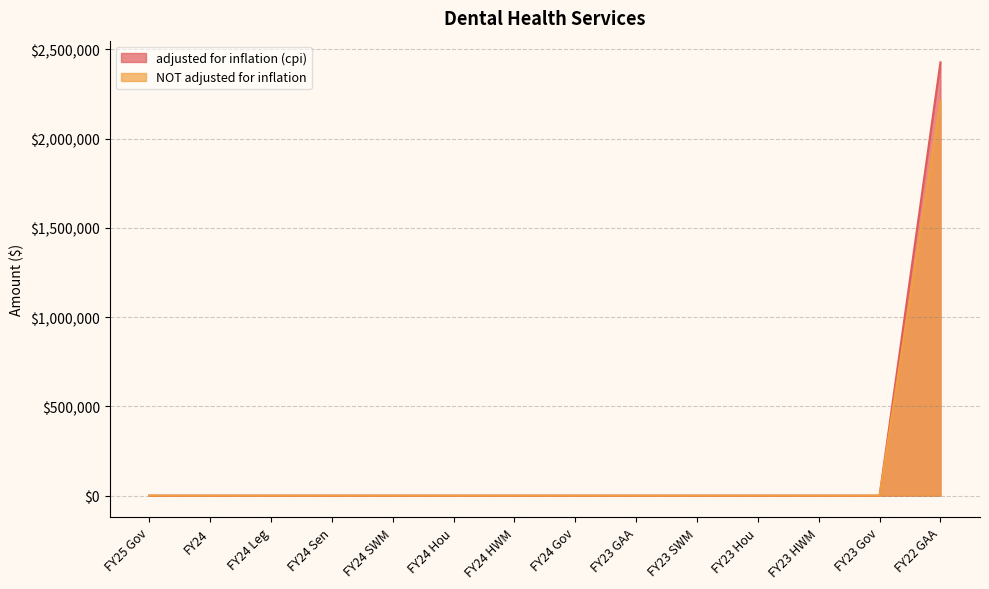

Reading left to right, list all the values displayed in this chart.

adjusted for inflation (cpi): FY25 Gov=0	FY24=0	FY24 Leg=0	FY24 Sen=0	FY24 SWM=0	FY24 Hou=0	FY24 HWM=0	FY24 Gov=0	FY23 GAA=0	FY23 SWM=0	FY23 Hou=0	FY23 HWM=0	FY23 Gov=0	FY22 GAA=2427143
NOT adjusted for inflation: FY25 Gov=0	FY24=0	FY24 Leg=0	FY24 Sen=0	FY24 SWM=0	FY24 Hou=0	FY24 HWM=0	FY24 Gov=0	FY23 GAA=0	FY23 SWM=0	FY23 Hou=0	FY23 HWM=0	FY23 Gov=0	FY22 GAA=2212206